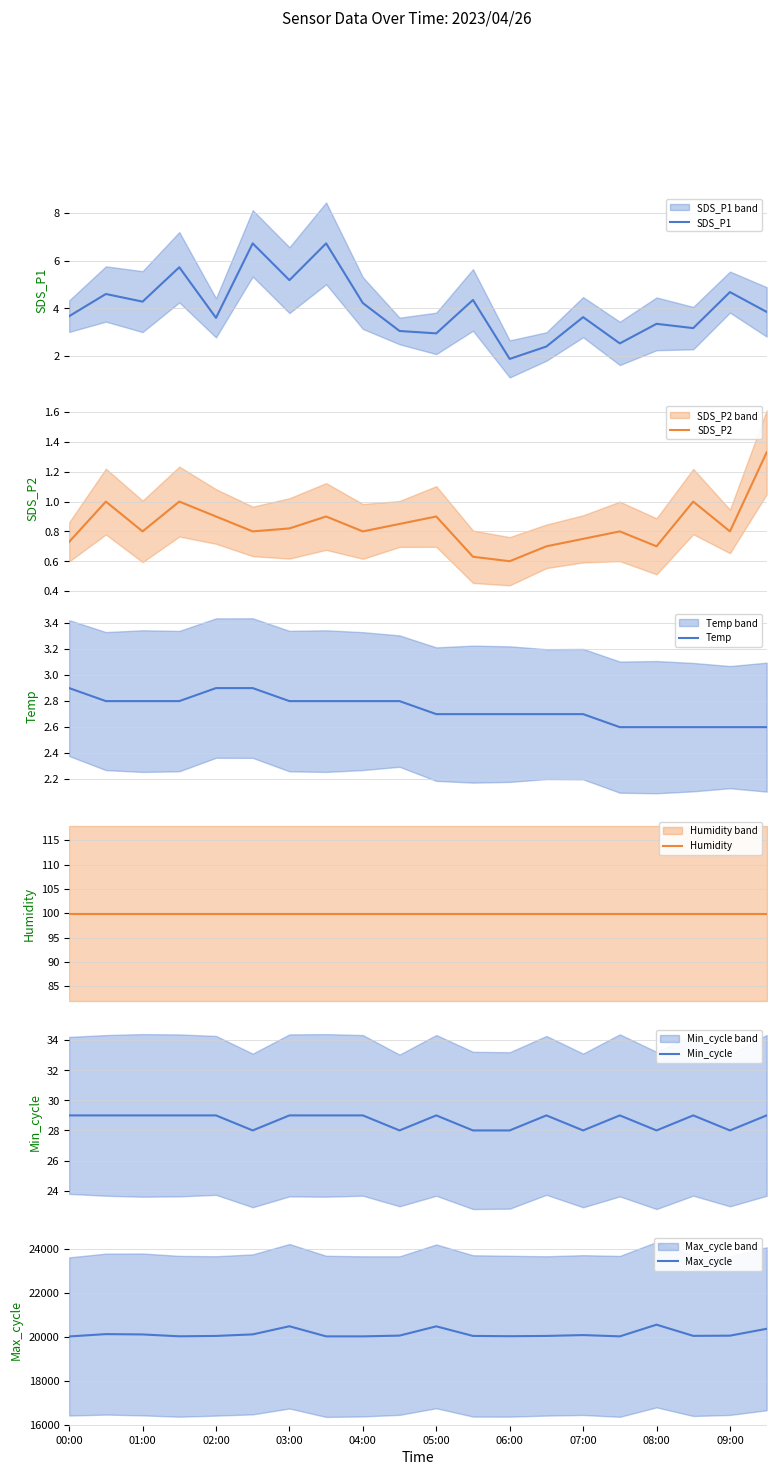

What is the lowest value of the SDS_P1 series?

1.9